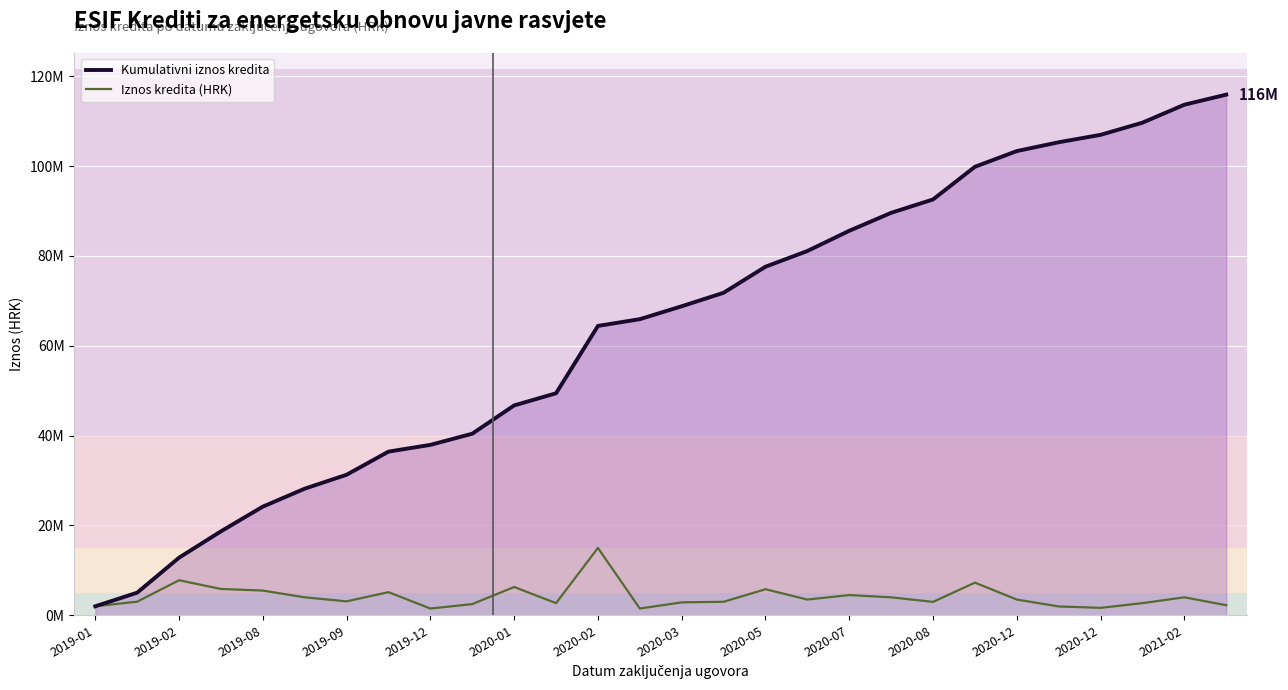

What are all the series names shown in the legend?

Kumulativni iznos kredita, Iznos kredita (HRK)